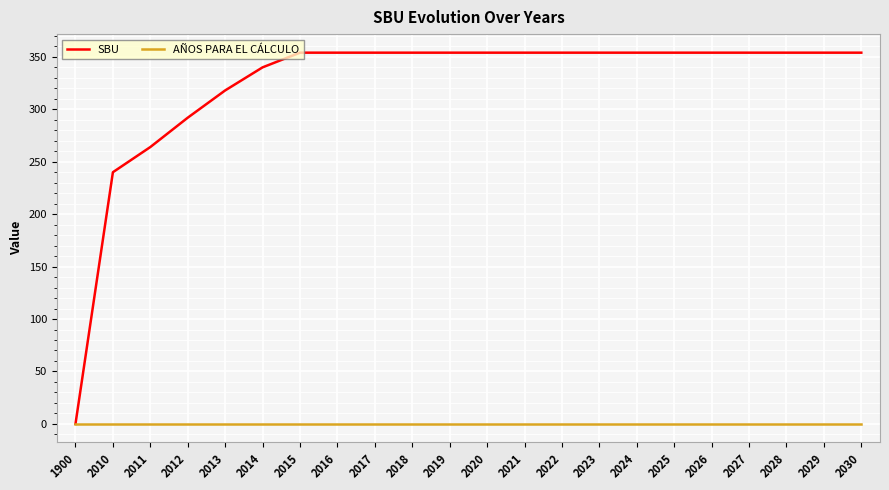

Count the number of data series in this chart.

2